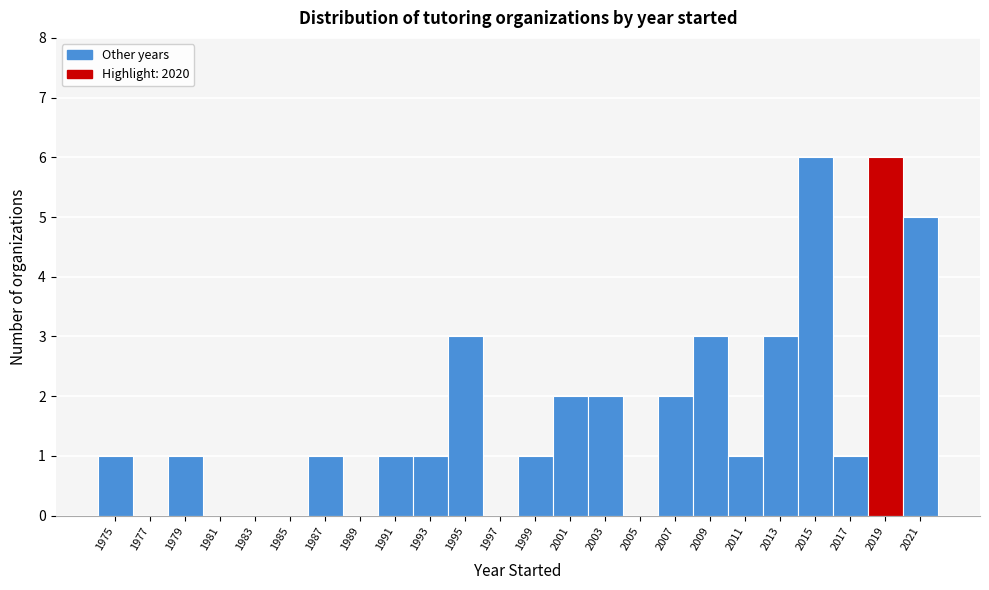

Reading left to right, transcribe all the data shown in this chart.

1975=1	1977=0	1979=1	1981=0	1983=0	1985=0	1987=1	1989=0	1991=1	1993=1	1995=3	1997=0	1999=1	2001=2	2003=2	2005=0	2007=2	2009=3	2011=1	2013=3	2015=6	2017=1	2019=6	2021=5